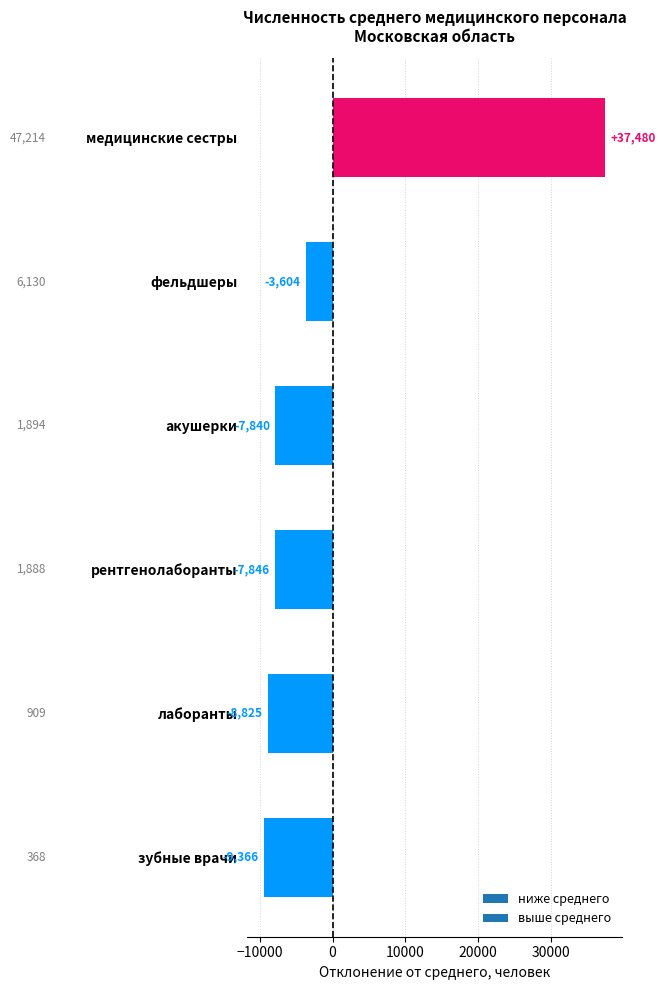

Which label corresponds to the smallest value in the chart?

зубные врачи